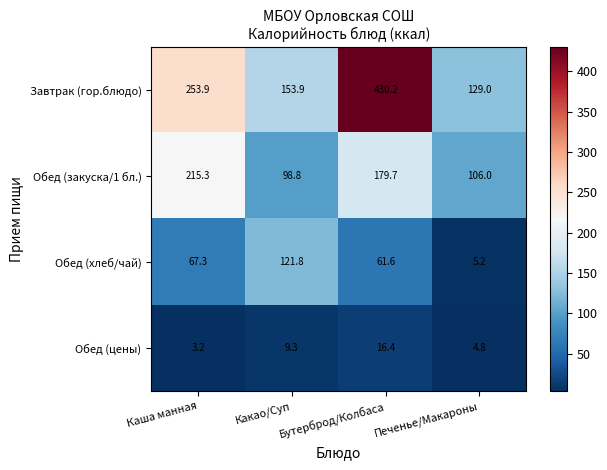

What is the sum of the Завтрак (гор.блюдо) values at Бутерброд/Колбаса and Каша манная?

684.1